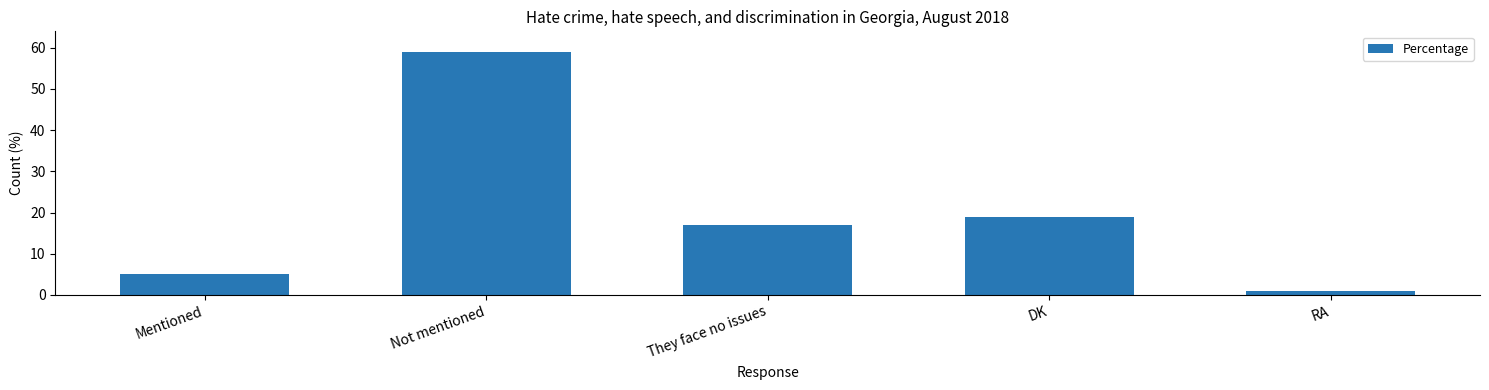

List the labels in order of value, smallest first.

RA, Mentioned, They face no issues, DK, Not mentioned